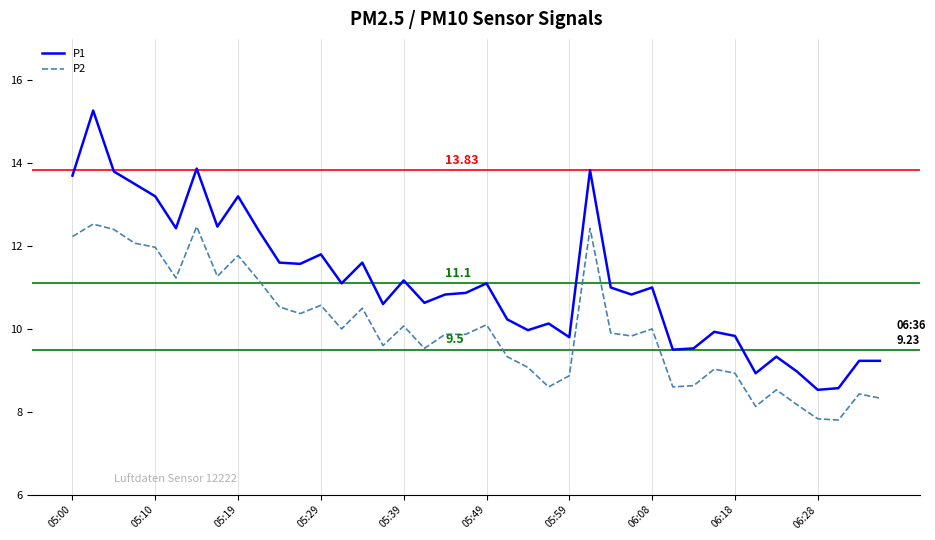

Rank the series by their average value, from lowest to highest.

P2, P1